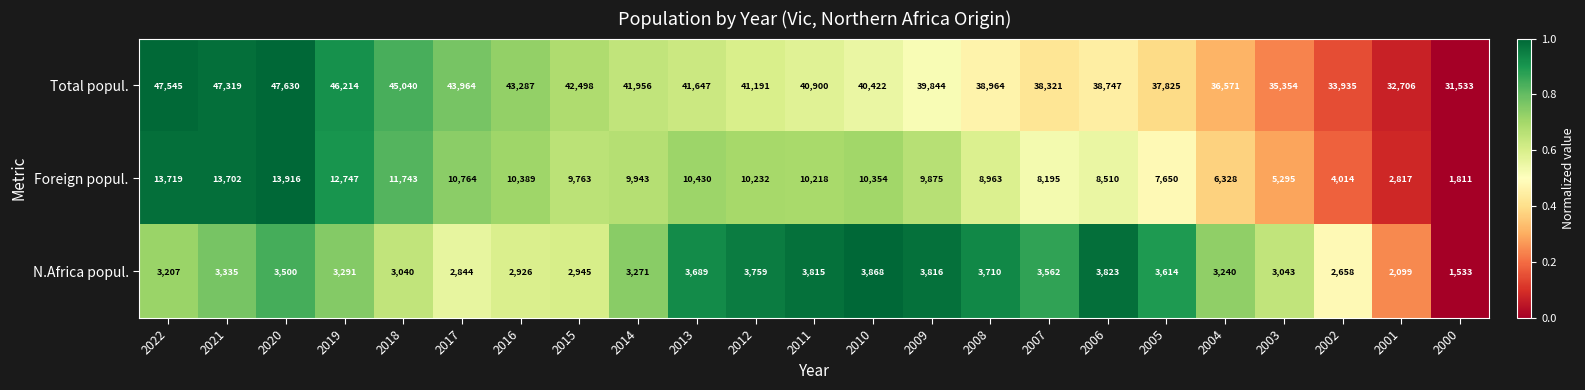

How many distinct data groups are displayed?

3